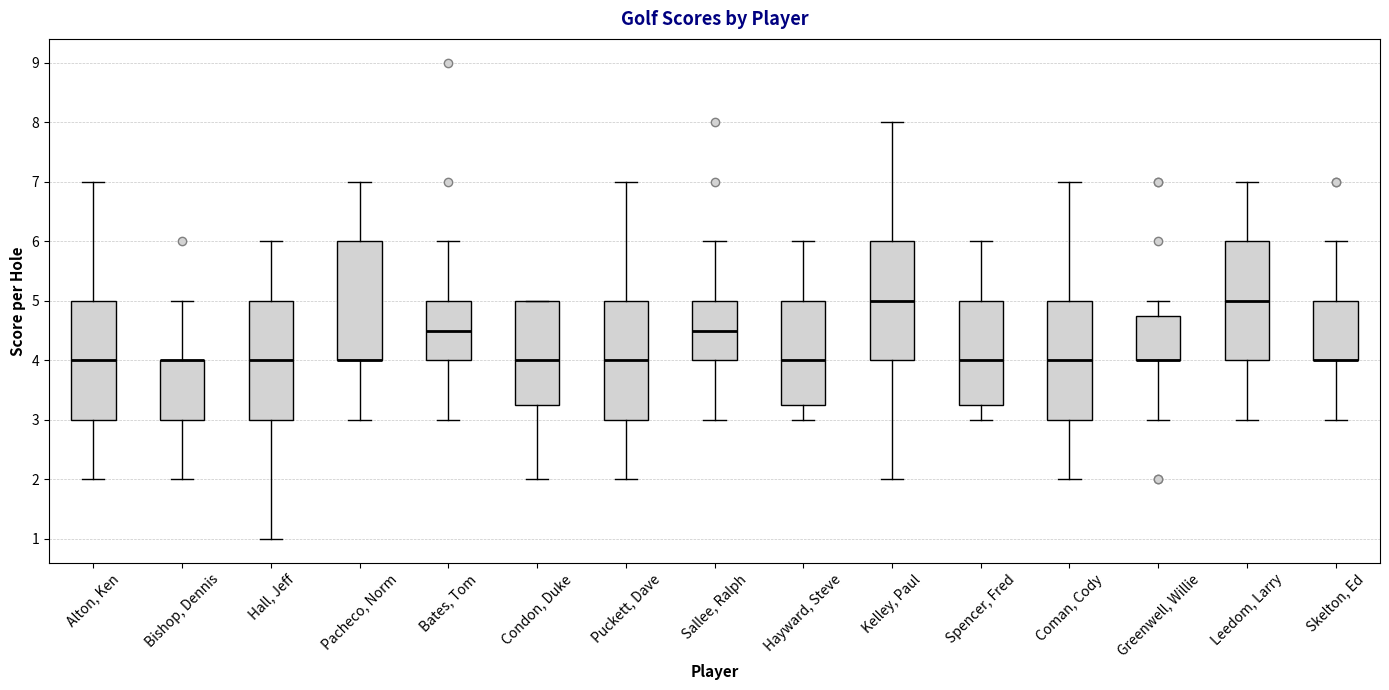

Reading left to right, read every box against the y-axis: the position of its median line, the range the box covers, and the ends of its whiskers. The values are not printed on the chart, so give them approximately, as read against the axis.

Alton, Ken: median 4.0, box 3.0 to 5.0, whiskers 2.0 to 7.0
Bishop, Dennis: median 4.0 (drawn on the box's upper edge), box 3.0 to 4.0, whiskers 2.0 to 5.0
Hall, Jeff: median 4.0, box 3.0 to 5.0, whiskers 1.0 to 6.0
Pacheco, Norm: median 4.0 (drawn on the box's lower edge), box 4.0 to 6.0, whiskers 3.0 to 7.0
Bates, Tom: median 4.5, box 4.0 to 5.0, whiskers 3.0 to 6.0
Condon, Duke: median 4.0, box 3.3 to 5.0, whiskers 2.0 to 5.0
Puckett, Dave: median 4.0, box 3.0 to 5.0, whiskers 2.0 to 7.0
Sallee, Ralph: median 4.5, box 4.0 to 5.0, whiskers 3.0 to 6.0
Hayward, Steve: median 4.0, box 3.3 to 5.0, whiskers 3.0 to 6.0
Kelley, Paul: median 5.0, box 4.0 to 6.0, whiskers 2.0 to 8.0
Spencer, Fred: median 4.0, box 3.3 to 5.0, whiskers 3.0 to 6.0
Coman, Cody: median 4.0, box 3.0 to 5.0, whiskers 2.0 to 7.0
Greenwell, Willie: median 4.0 (drawn on the box's lower edge), box 4.0 to 4.8, whiskers 3.0 to 5.0
Leedom, Larry: median 5.0, box 4.0 to 6.0, whiskers 3.0 to 7.0
Skelton, Ed: median 4.0 (drawn on the box's lower edge), box 4.0 to 5.0, whiskers 3.0 to 6.0